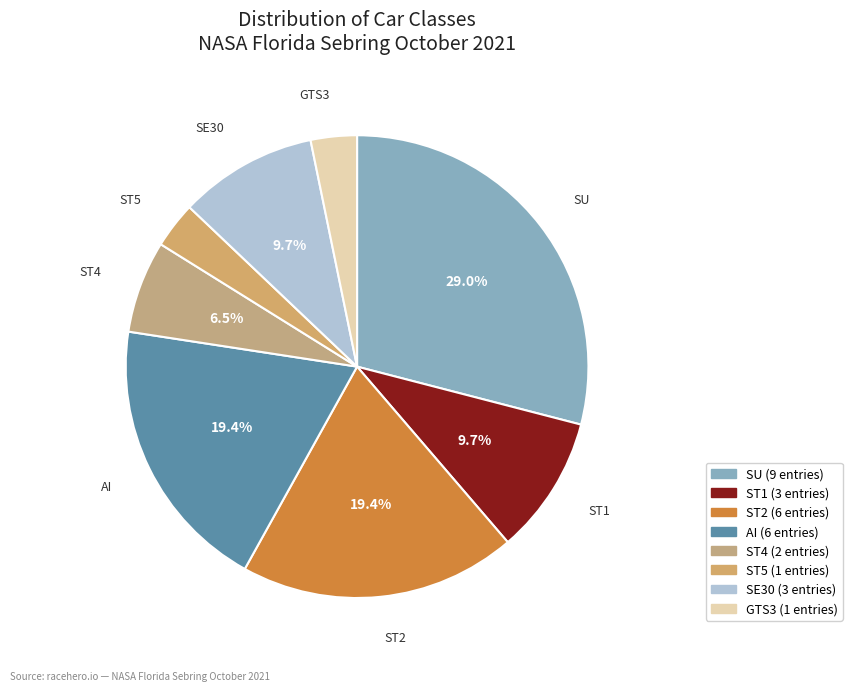

How many segments does this pie chart have?

8